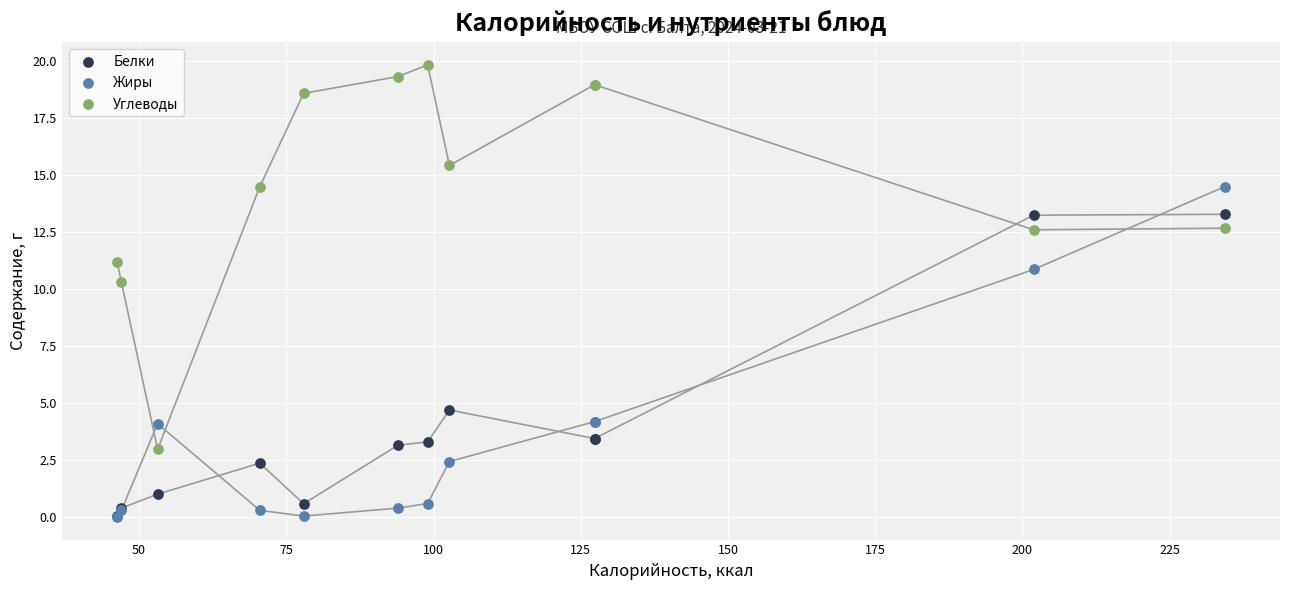

In the Белки series, what Y value is closest to 6?

4.7